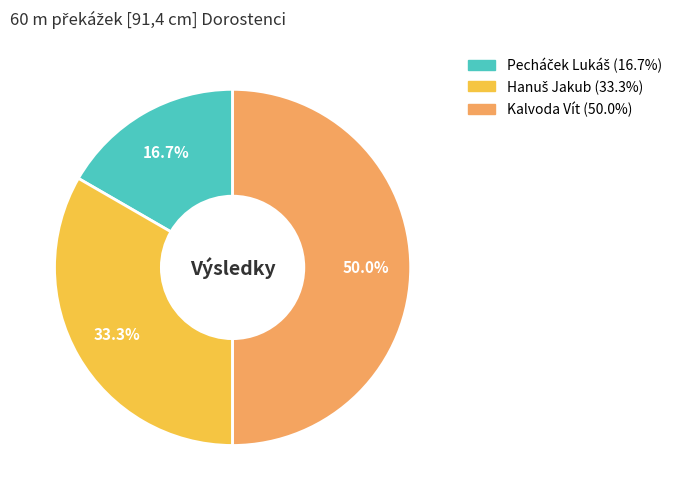

Which category has the biggest portion of the pie?

Kalvoda Vít